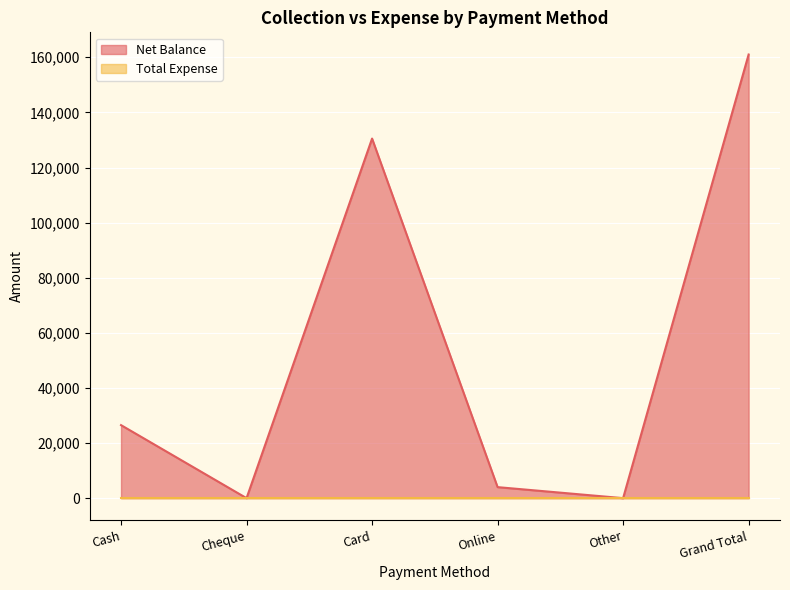

How many values are below 26504?

3